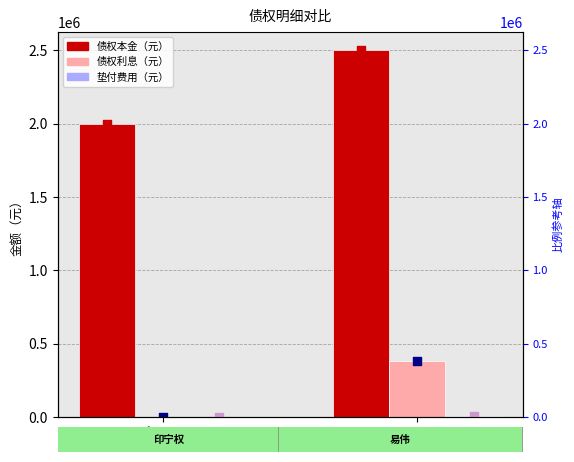

What is the total value across all series at 印宁权?

2000000.0